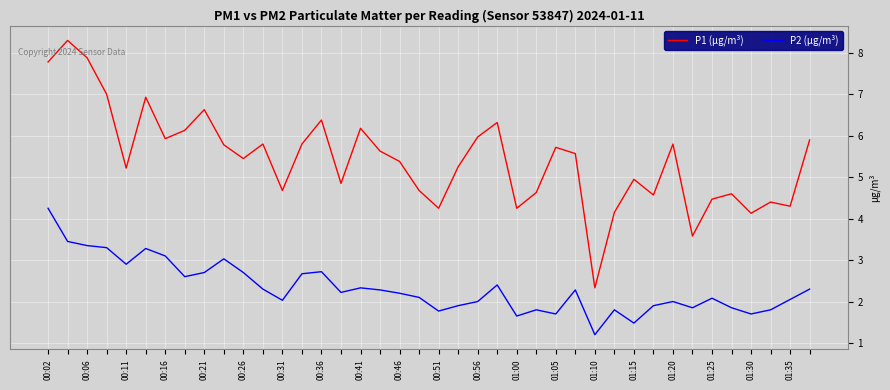

True or false: P1 (µg/m³) and P2 (µg/m³) cross at least once.

False